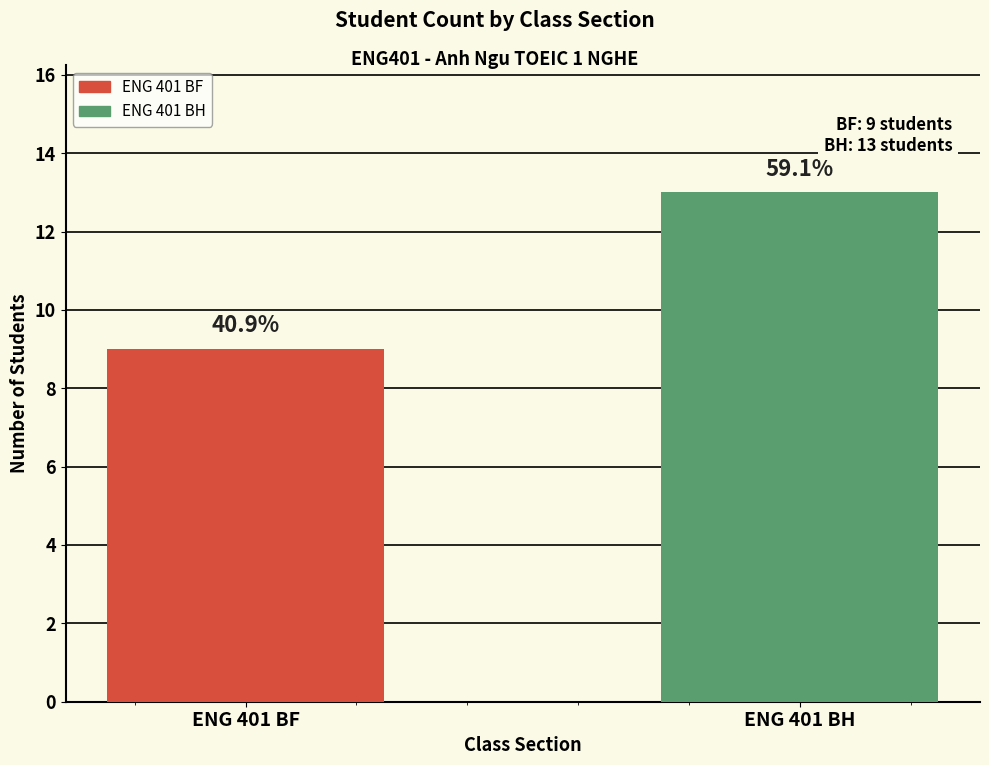

How many bars are there in total?

2